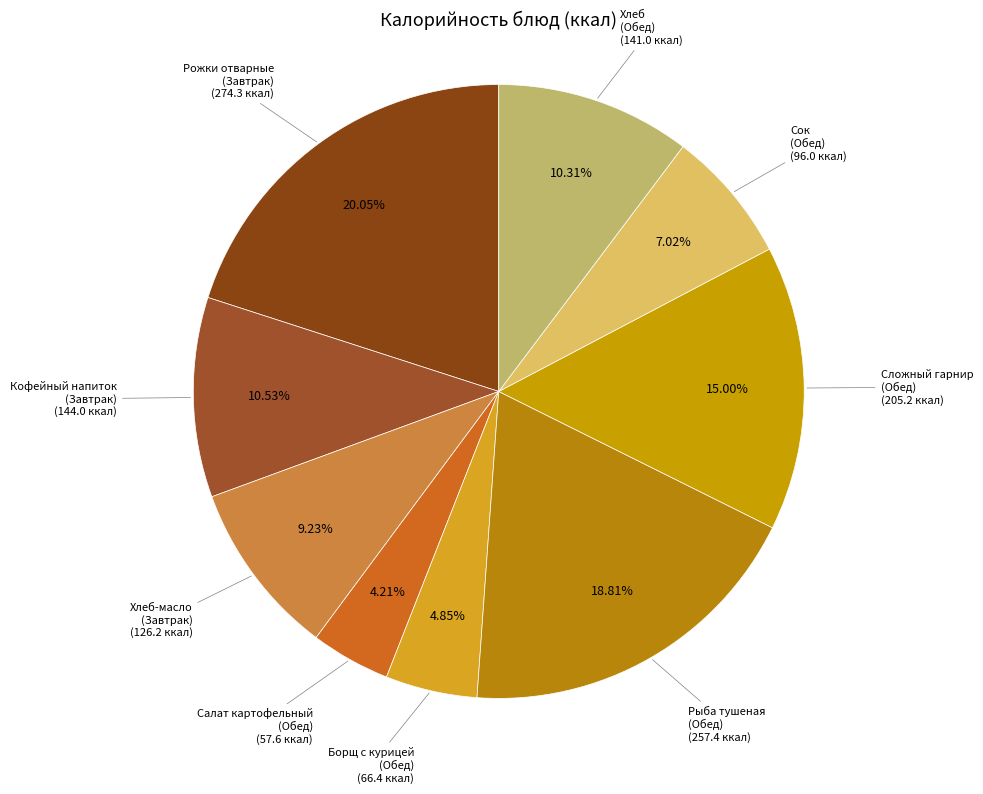

Count the number of slices in the pie.

9